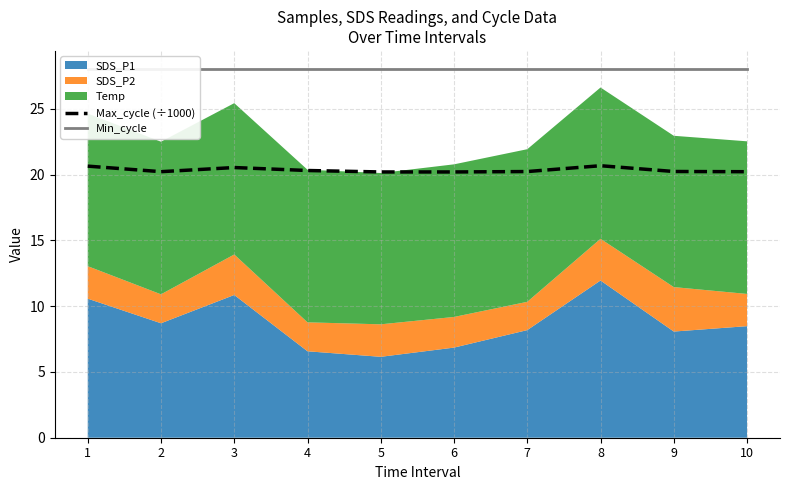

At which category does Max_cycle (÷1000) reach its first local valley?

2